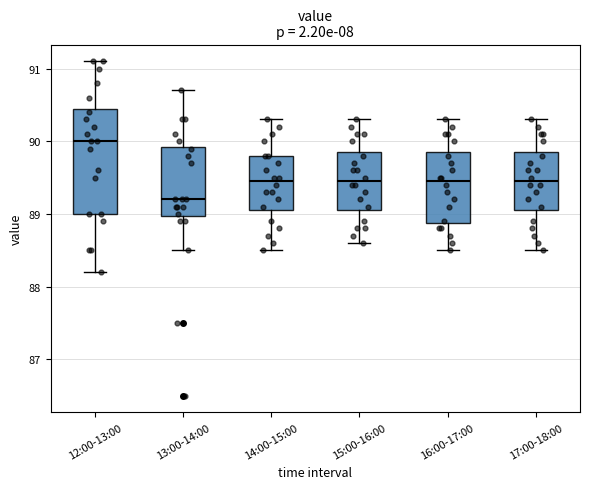

Where is the upper edge of the box for 12:00-13:00 on the y-axis? The values are not printed on the chart, so give them approximately, as read against the axis.

90.5